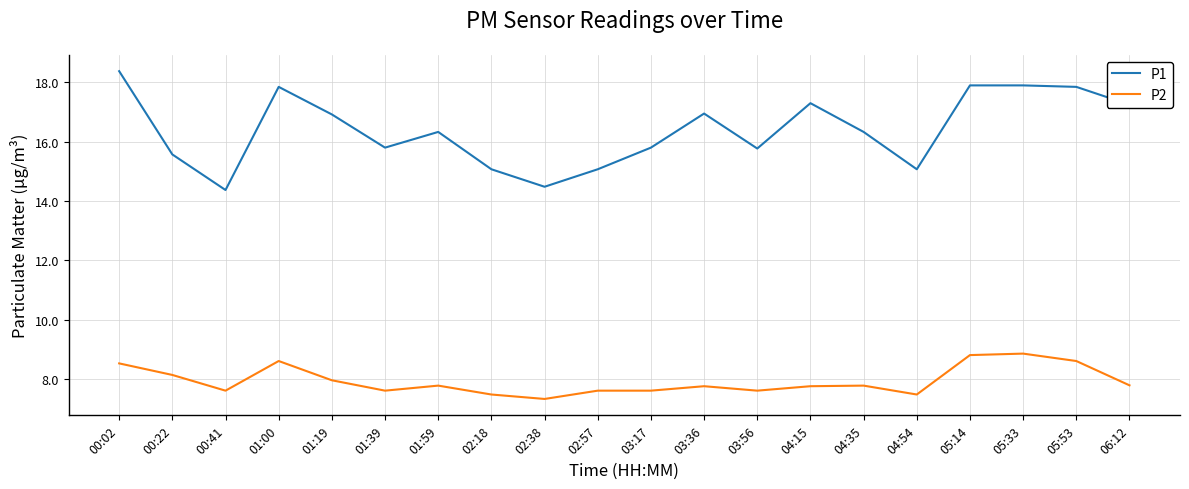

At which category does P2 reach its first local valley?

00:41